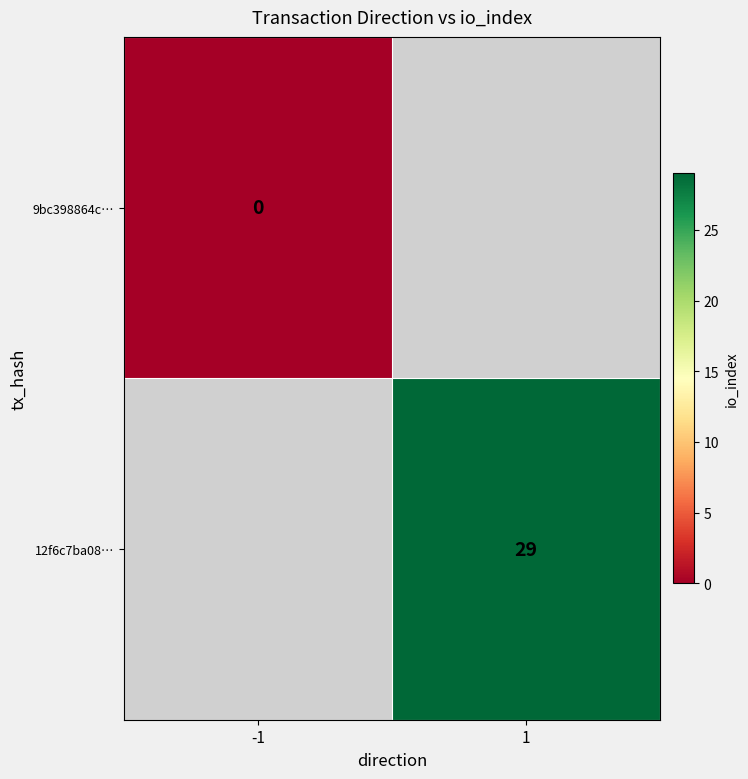

Which label corresponds to the smallest value in the chart?

-1